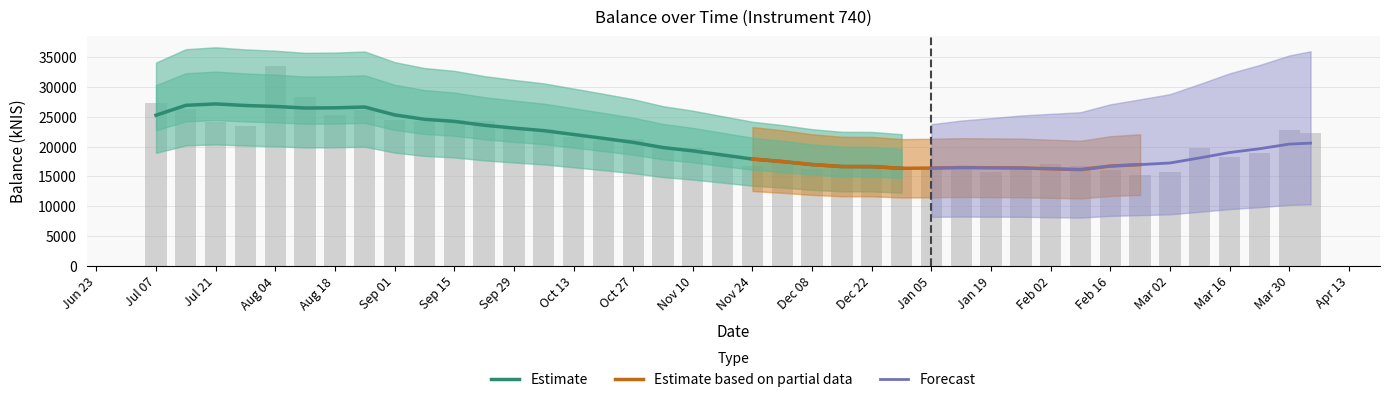

What is the change in value from 2022-12-29 to 2023-01-12?

+507.2